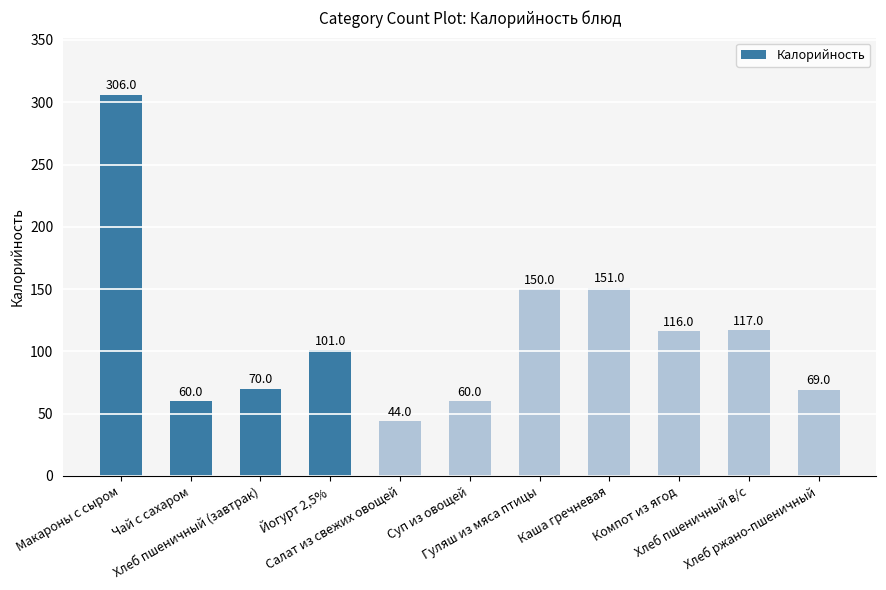

What position from the left is Каша гречневая?

8